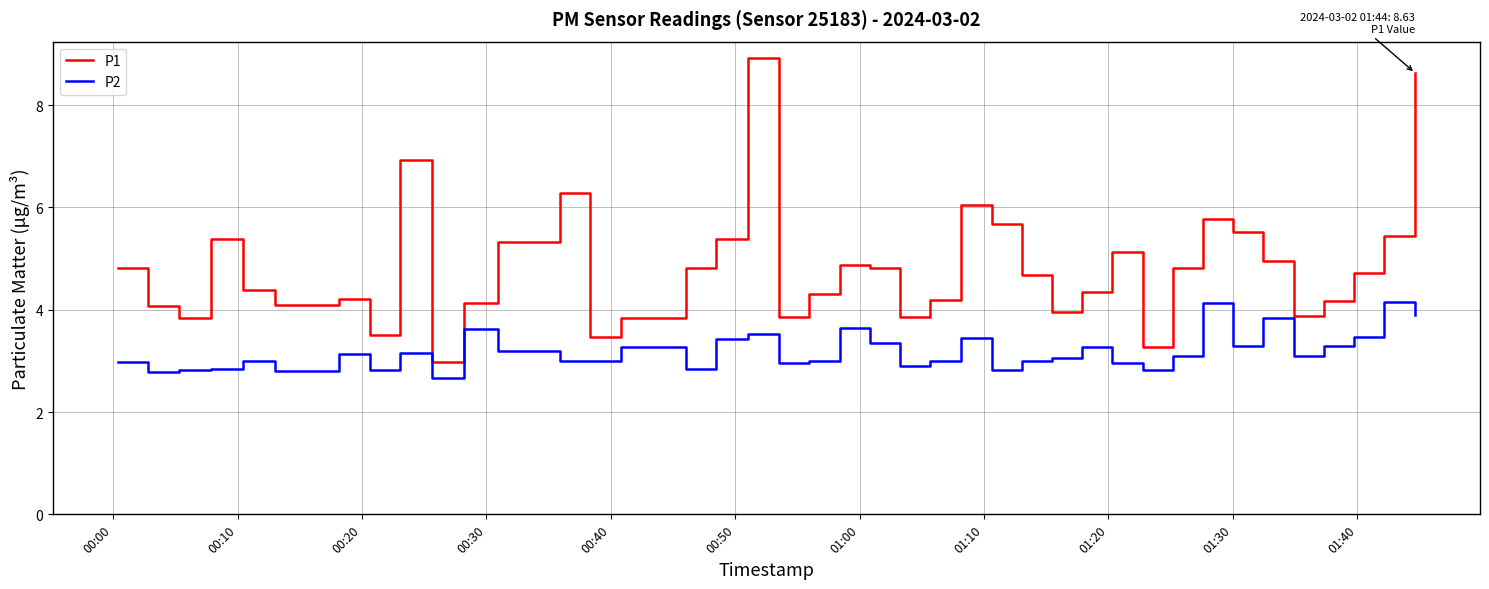

Which series has the largest total across all categories?

P1